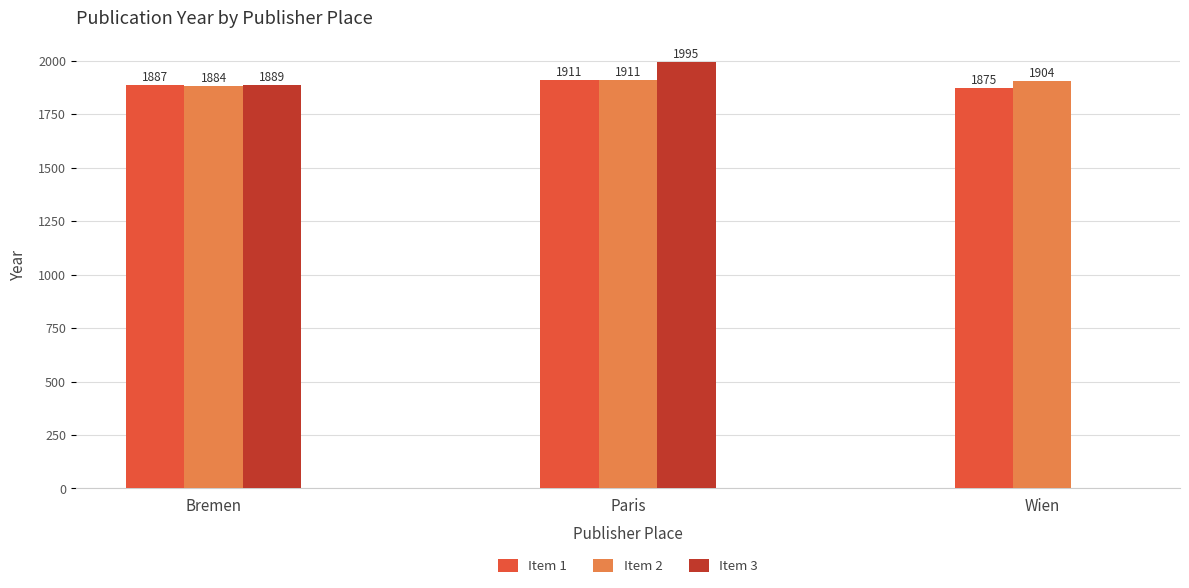

The Item 3 series shows 1889 at Bremen. True or false?

True